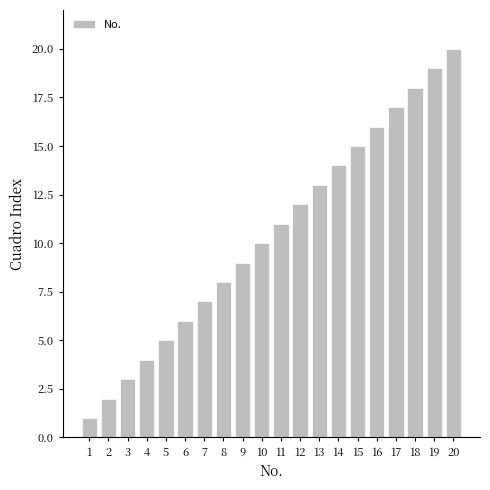

What is the value of the 14th bar from the left?

14